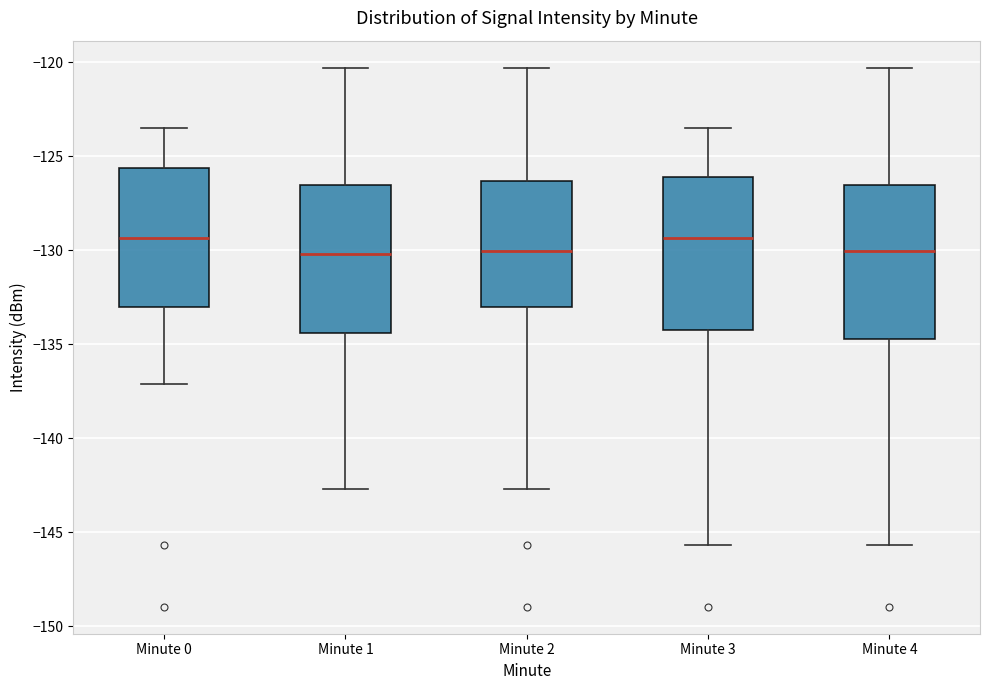

Where does the upper whisker of the box for Minute 4 end on the y-axis? The values are not printed on the chart, so give them approximately, as read against the axis.

-120.5